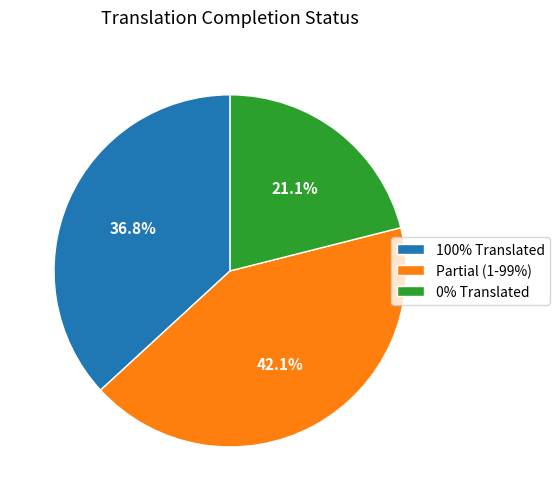

Is there a majority slice in this chart?

No